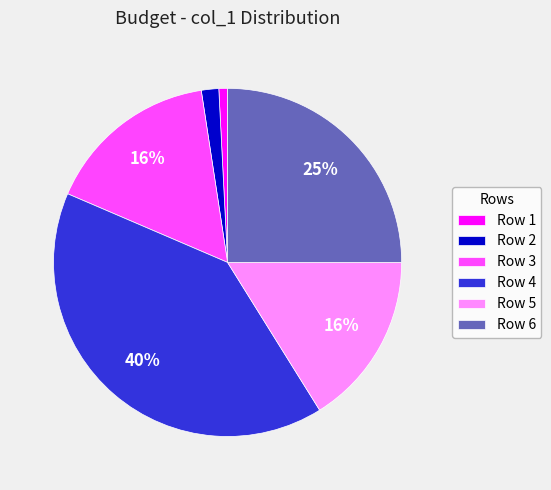

What is the smallest slice in the pie chart?

Row 1